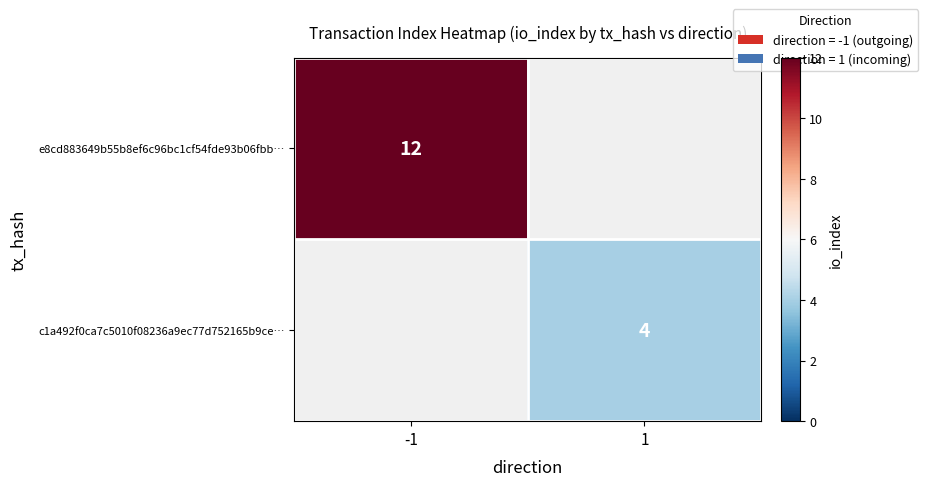

What is the smallest value displayed?

4.0